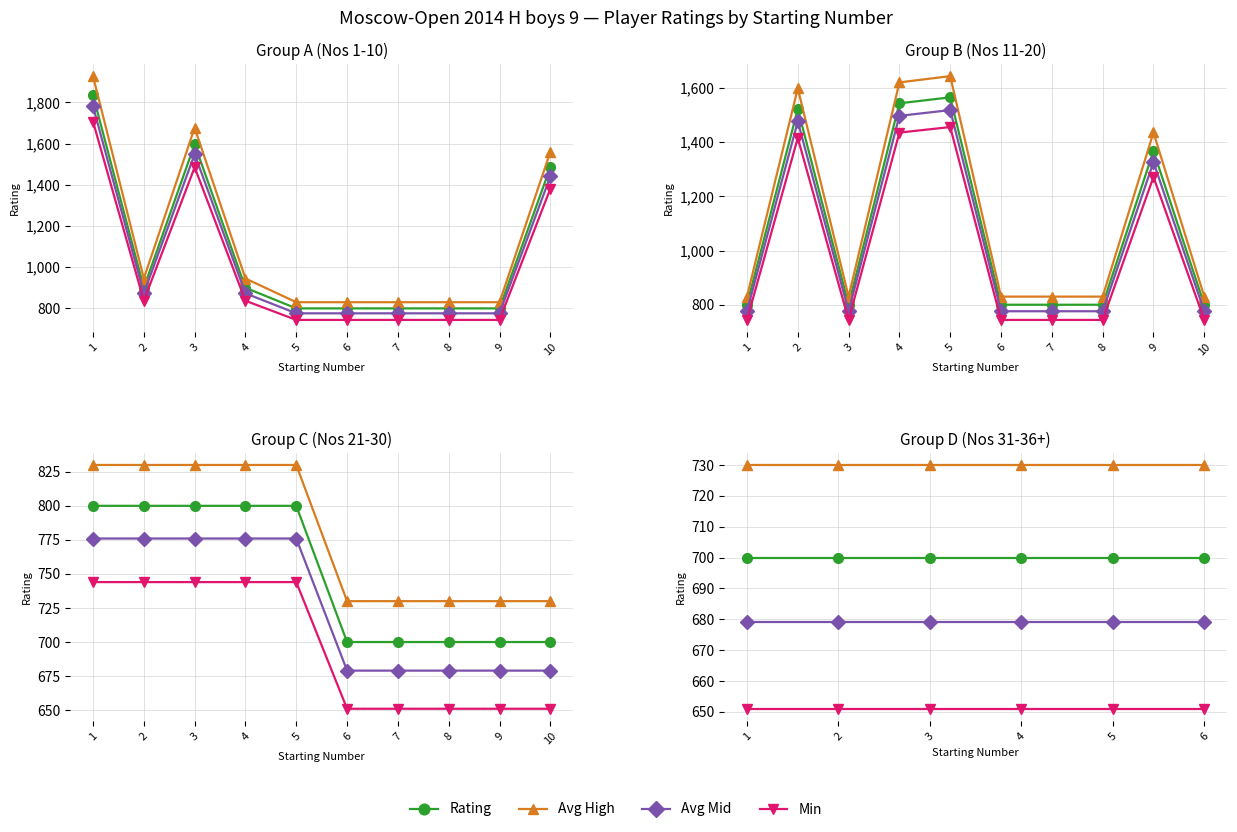

The value of Avg Mid at 4 is 679. True or false?

True